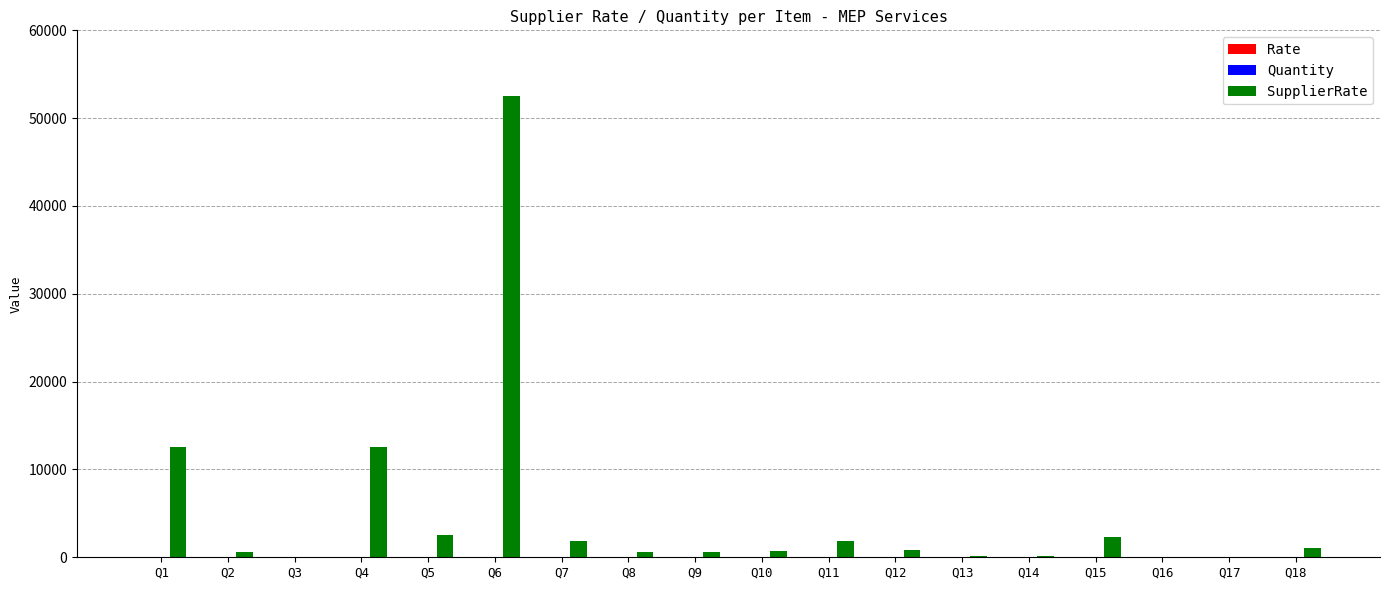

How many distinct data groups are displayed?

2